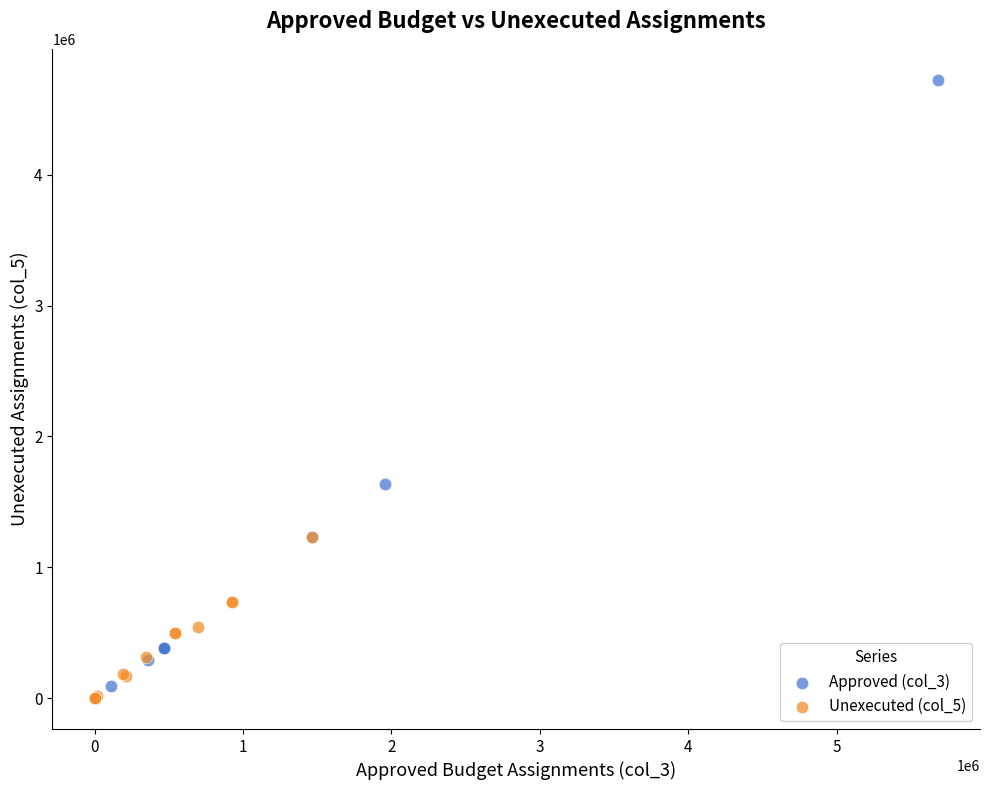

Which series reaches the maximum Y coordinate?

Approved (col_3)